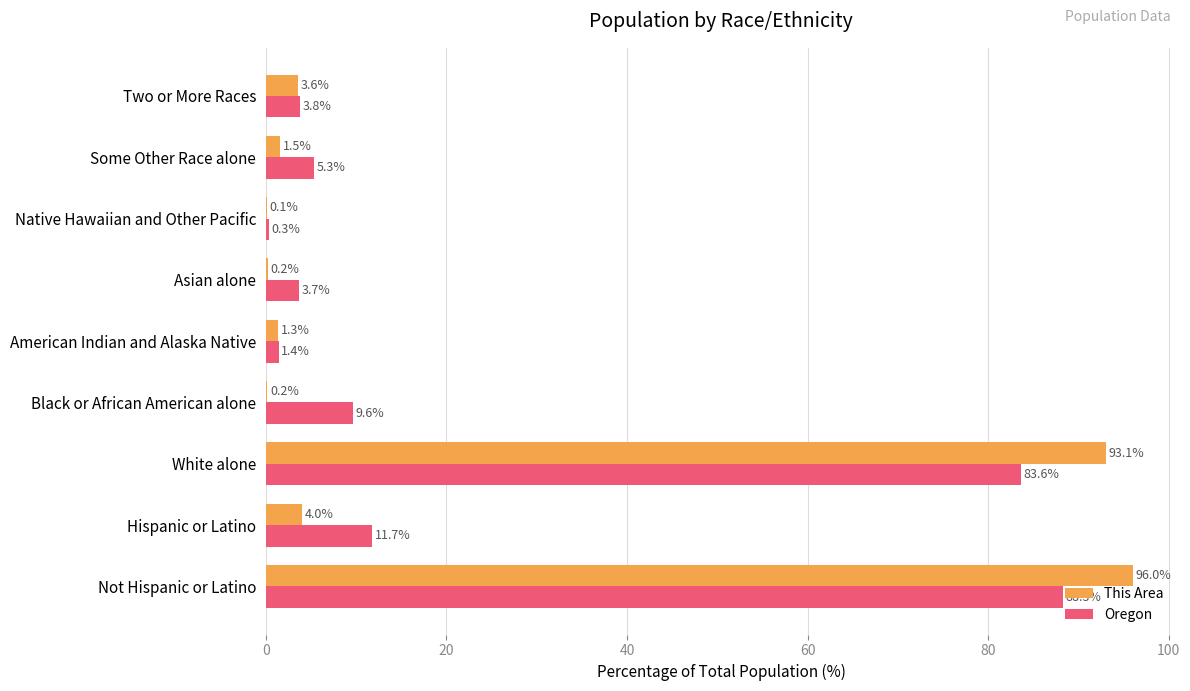

At which label is Oregon closest to 44?

Hispanic or Latino